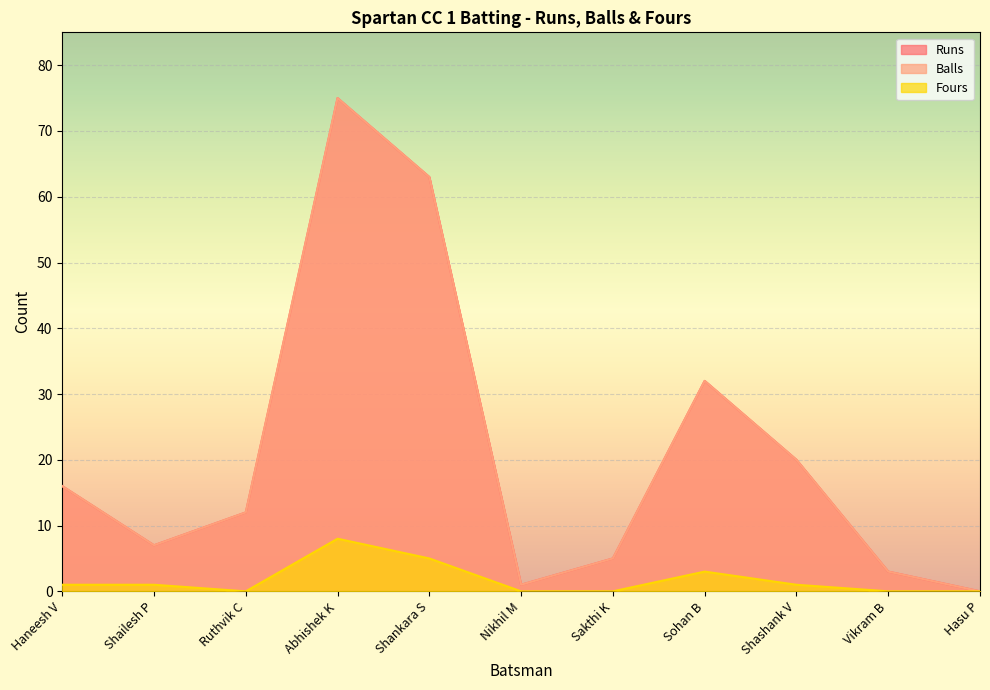

What are all the series names shown in the legend?

Runs, Balls, Fours